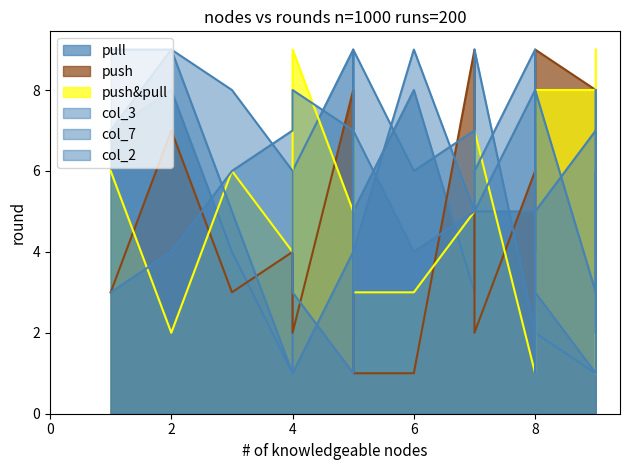

How many distinct data groups are displayed?

6